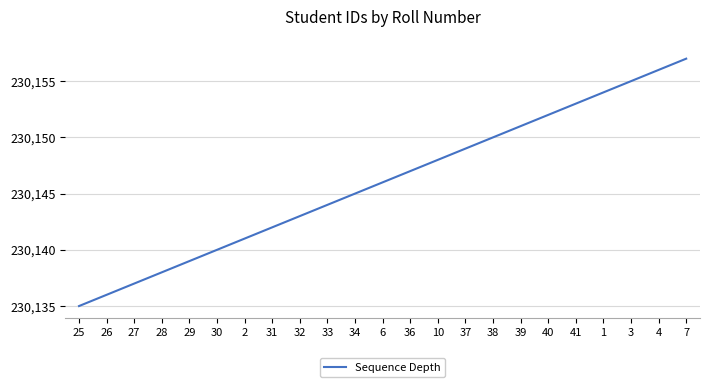

What position from the left is 28?

4